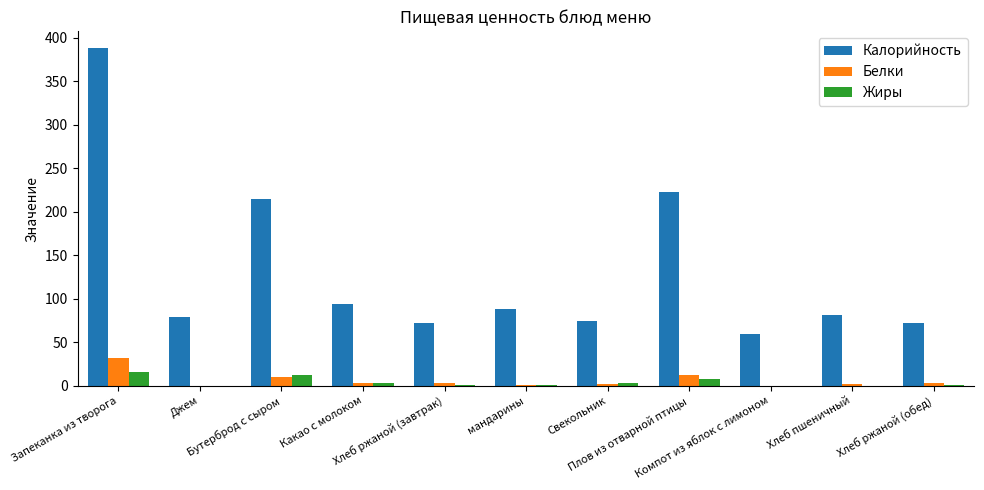

What is the greatest value displayed?

388.0